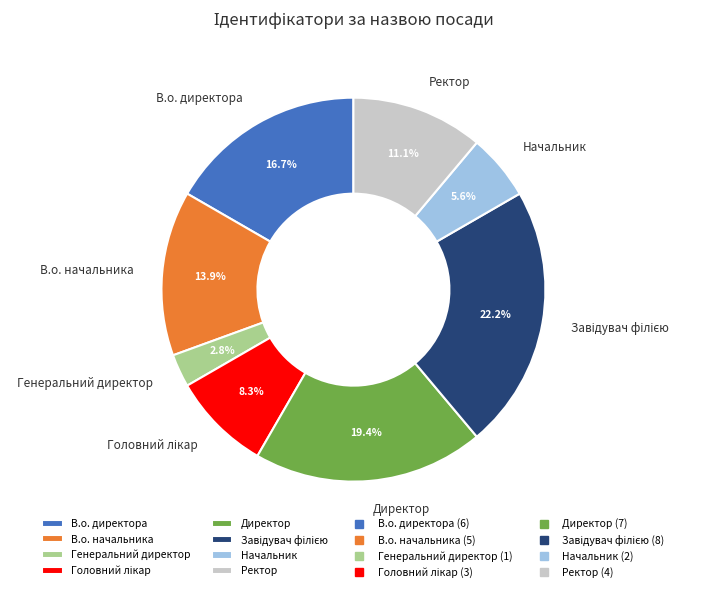

Between Директор and Генеральний директор, which is larger?

Директор